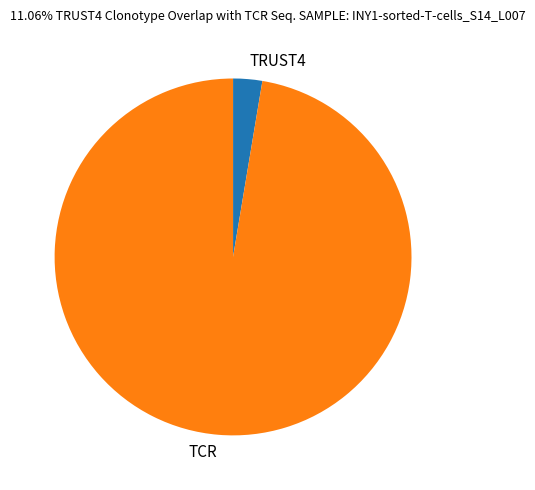

Which has a higher value, TRUST4 or TCR?

TCR